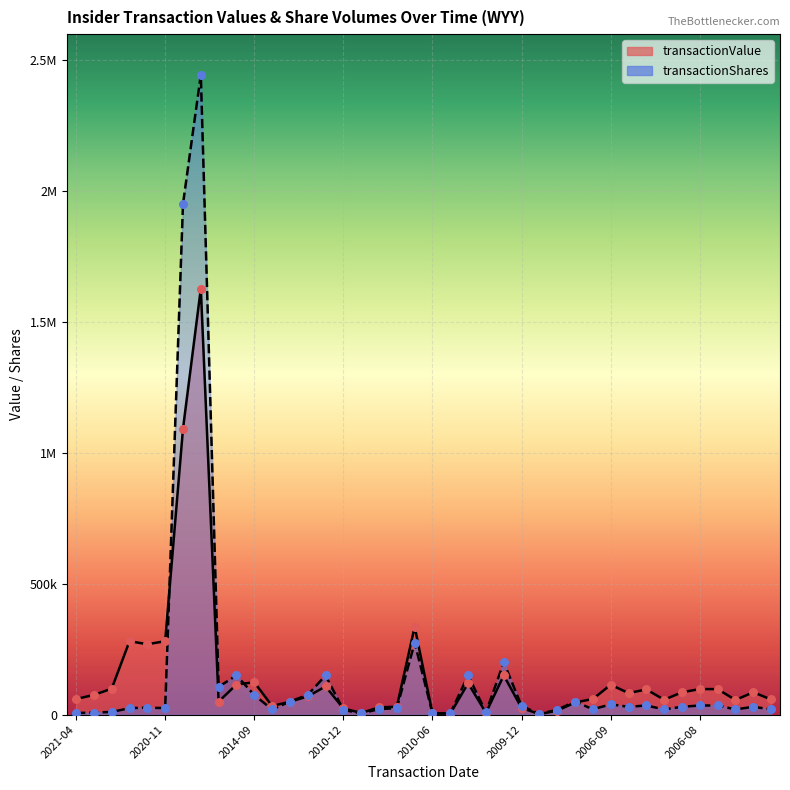

Which series has the largest total across all categories?

transactionShares